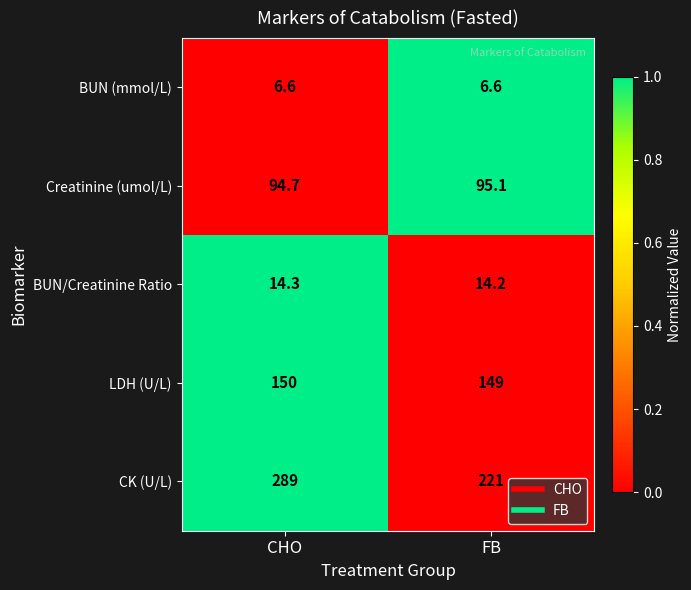

At CHO, list the series in order from smallest to largest.

BUN (mmol/L), BUN/Creatinine Ratio, Creatinine (umol/L), LDH (U/L), CK (U/L)